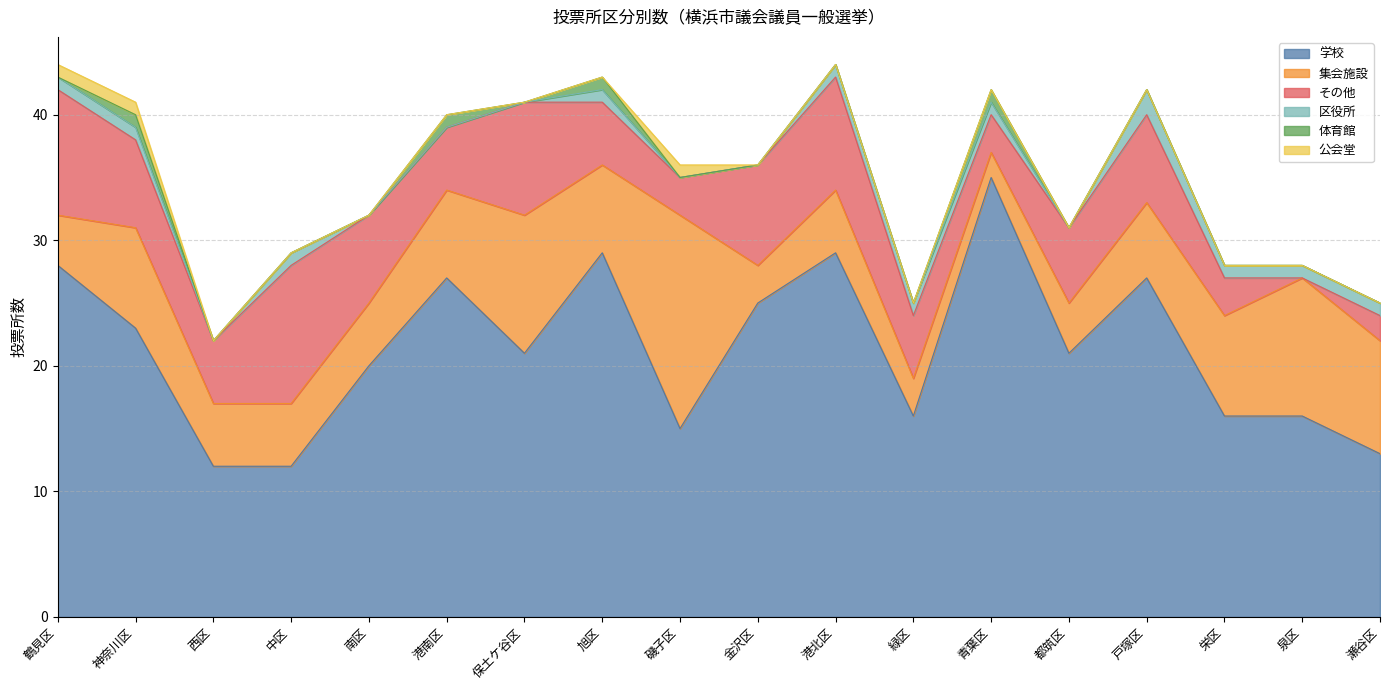

Does the chart have visible grid lines?

Yes